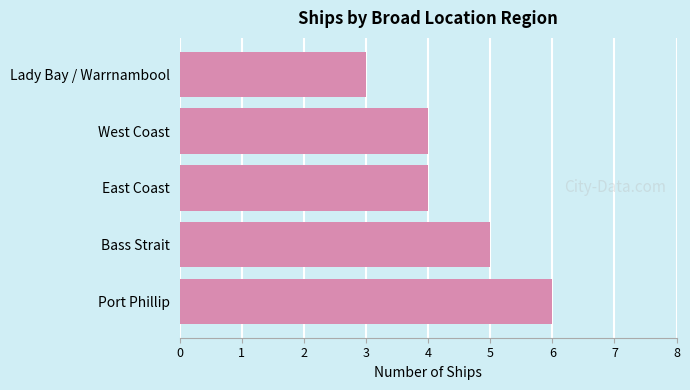

The chart shows a value of 6 at Port Phillip. True or false?

True